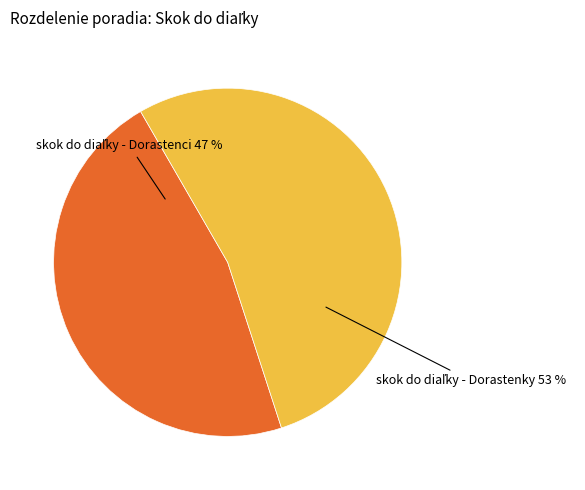

Is there any slice that represents more than half of the pie?

Yes